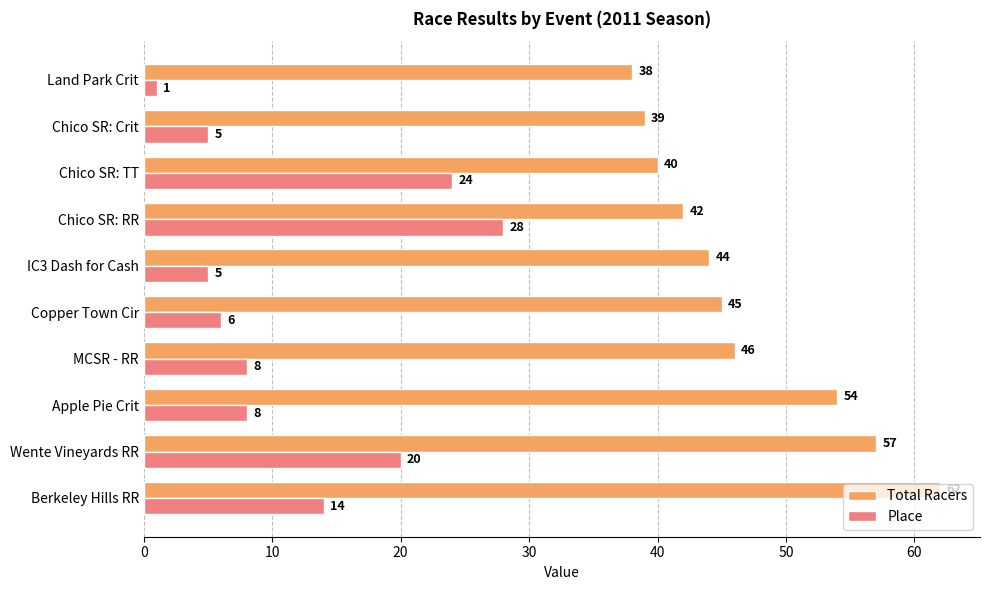

Which series has the largest range (max minus min)?

Place